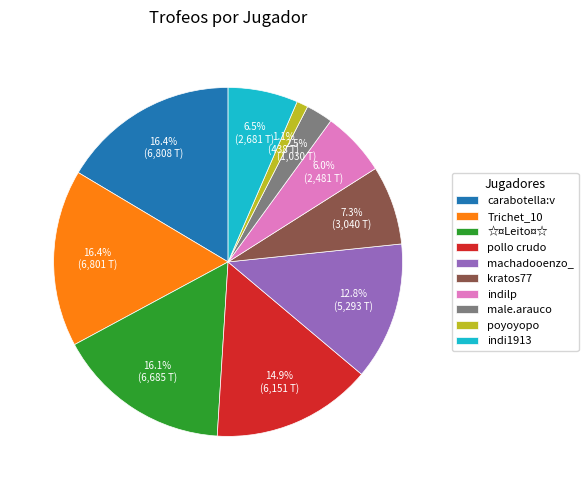

Combined, what portion of the pie is carabotella:v and poyoyopo?

17.5%